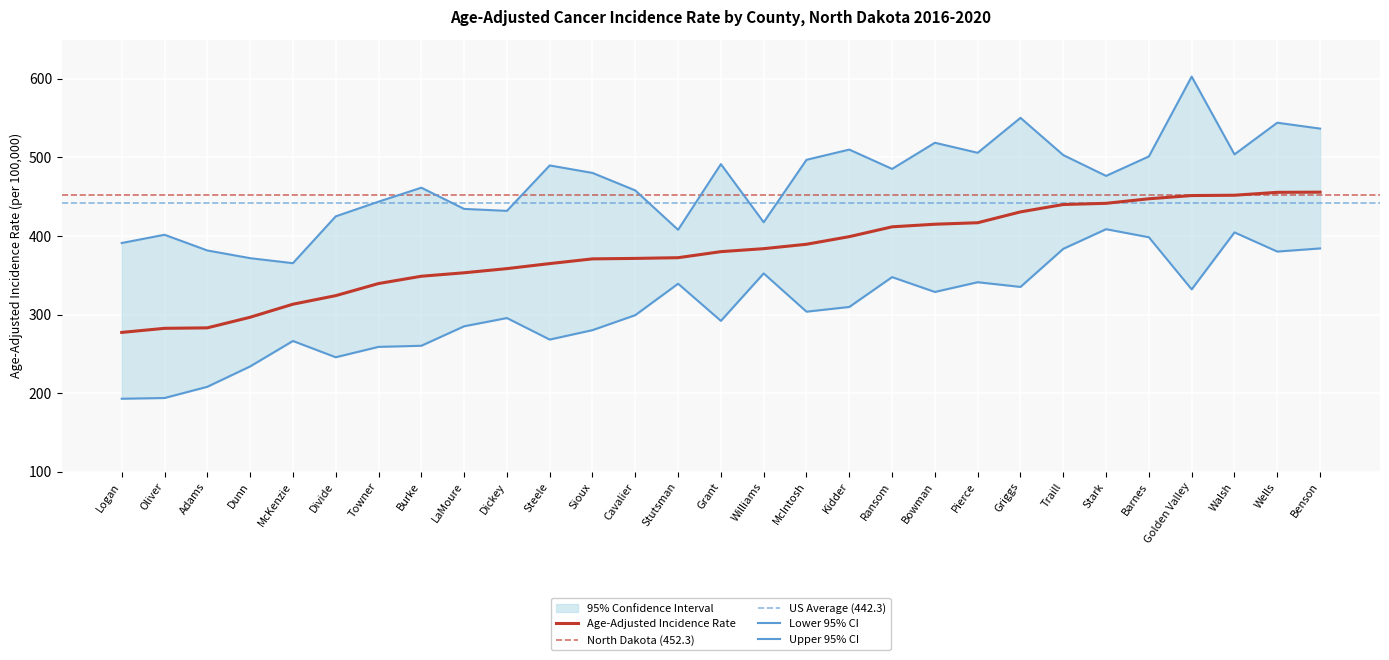

What is the label of the 25th point from the right?

McKenzie